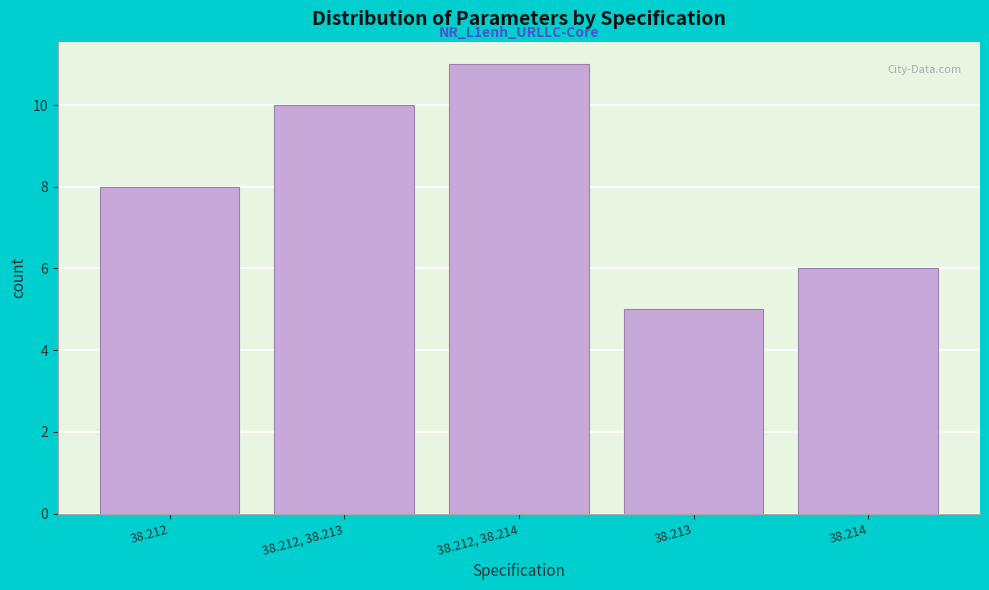

Reading right to left, what are all the values shown in this chart?

38.214=6	38.213=5	38.212, 38.214=11	38.212, 38.213=10	38.212=8